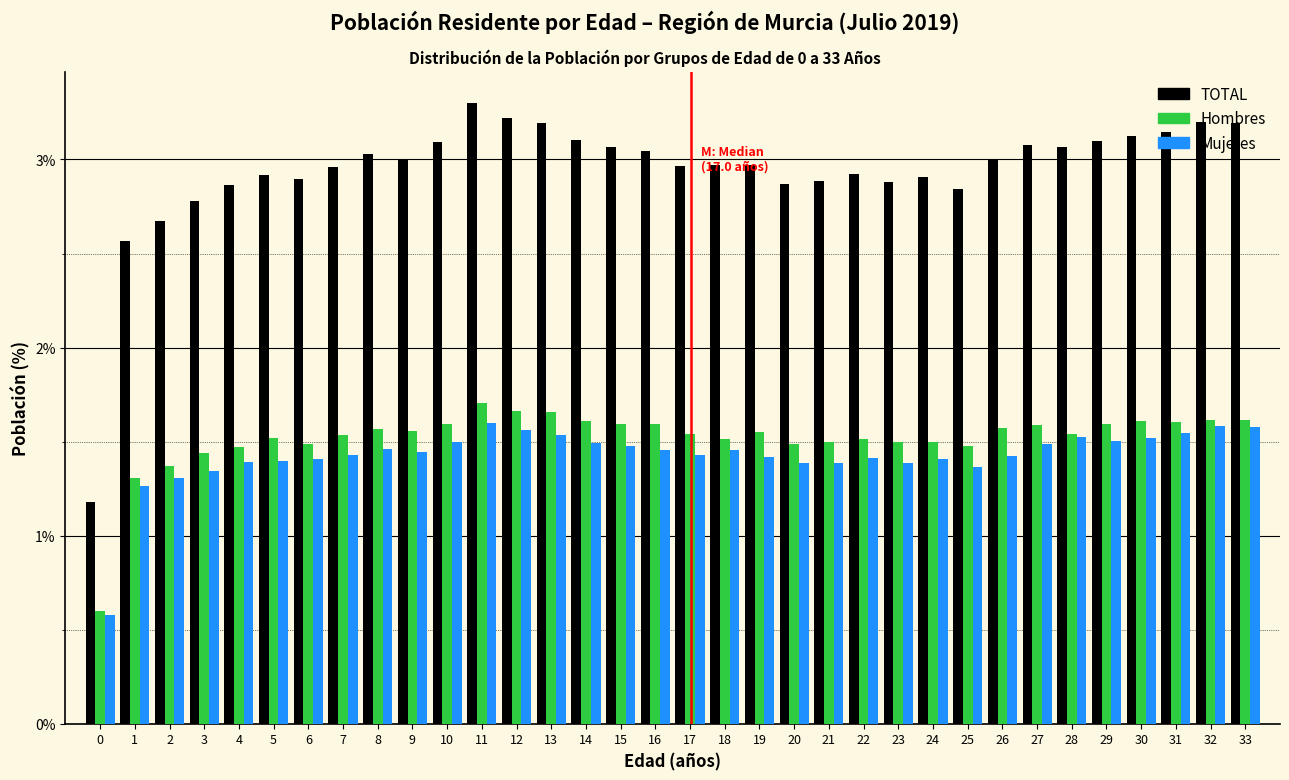

What is the greatest value displayed?

3.3